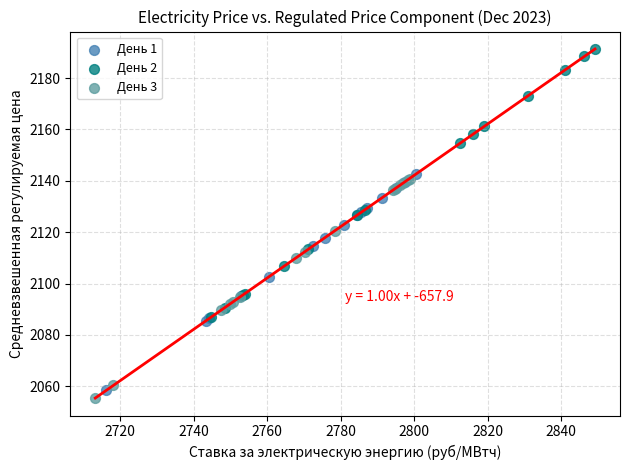

Which series contains the lowest Y value?

День 3